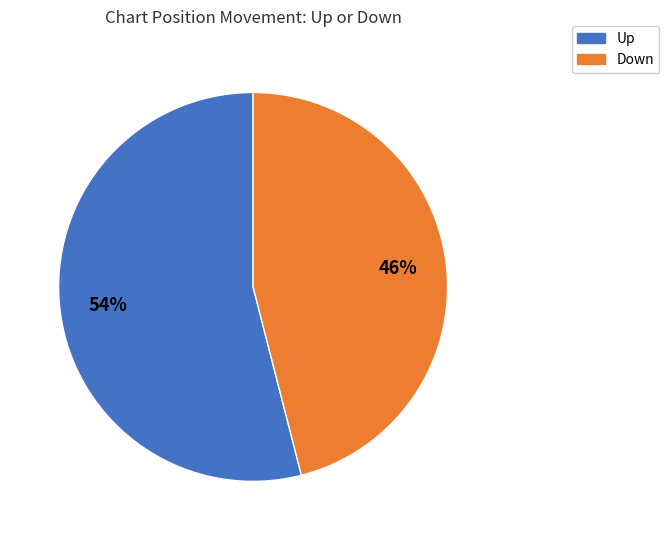

To the nearest percent, what is the difference between the largest and smallest slice percentages?

8%